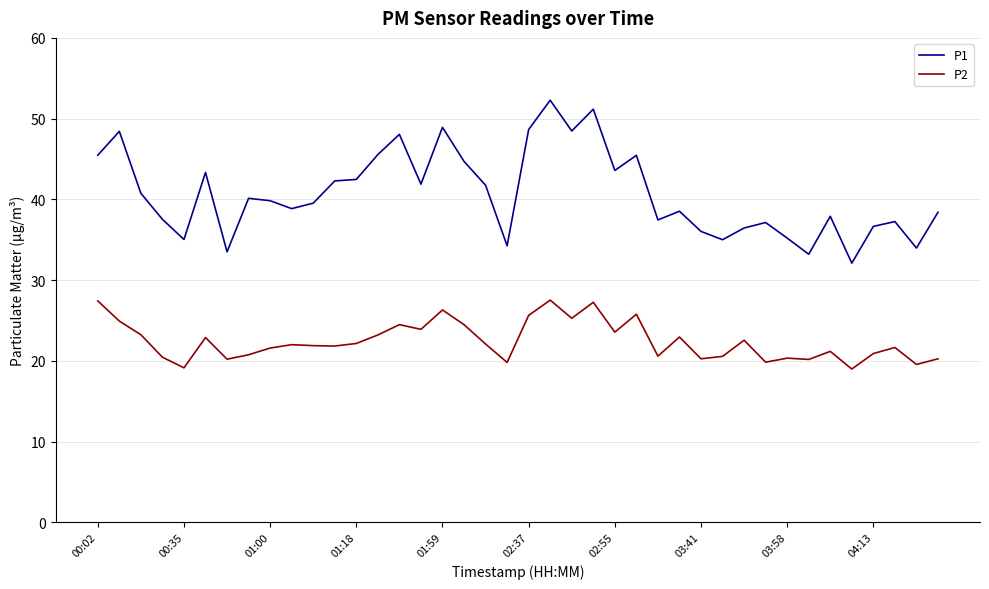

Is this an area chart (filled region under the line)?

No